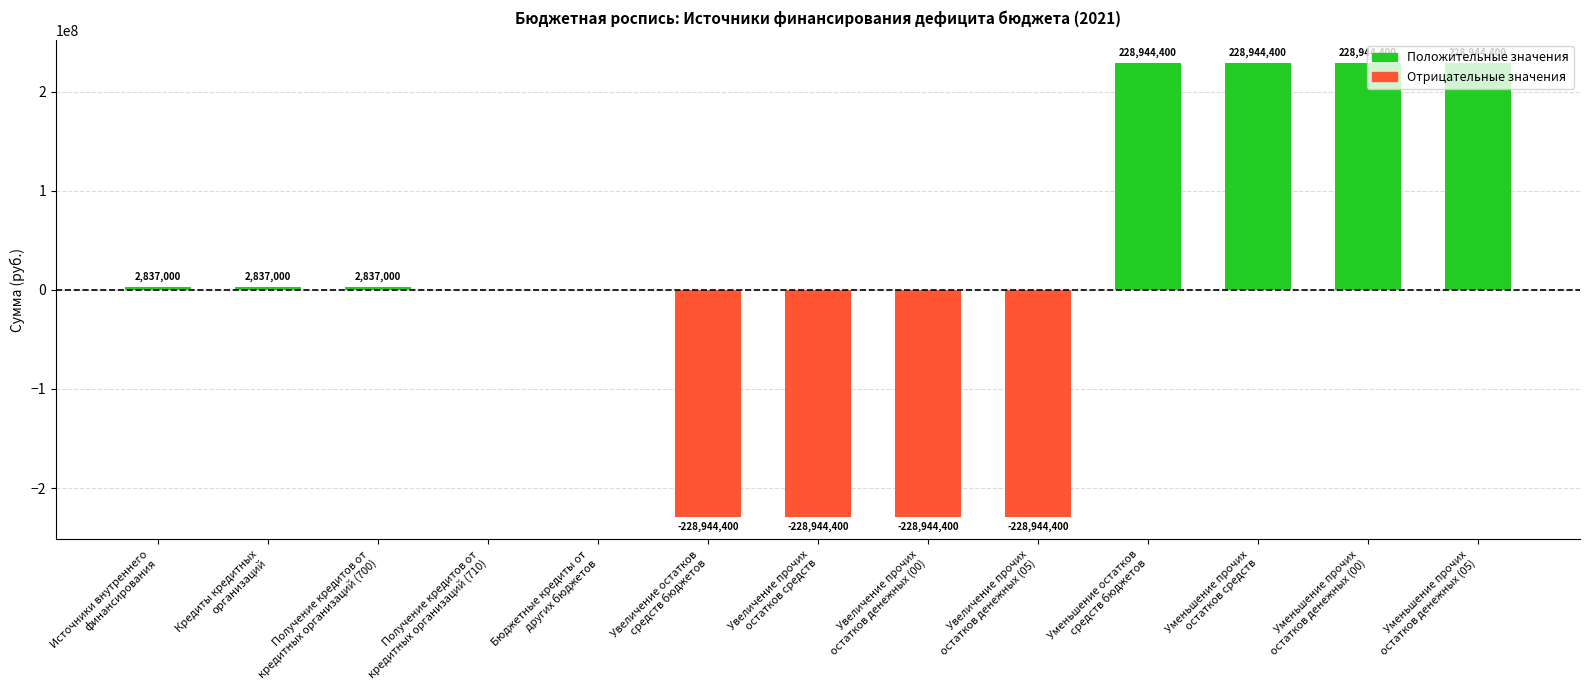

How many data points does each series have?

13